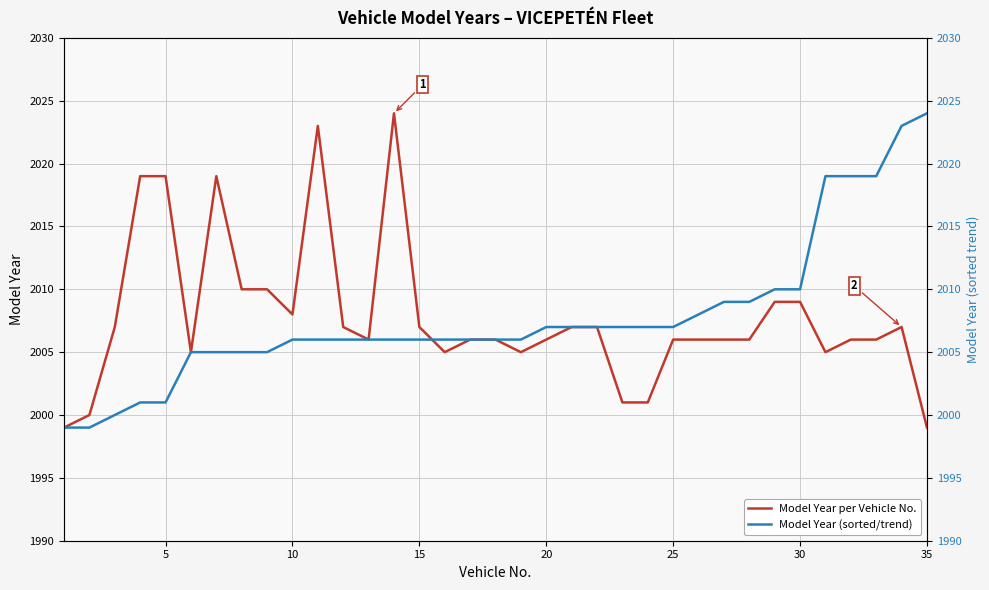

The value of Model Year per Vehicle No. at 20 is 1092. True or false?

False